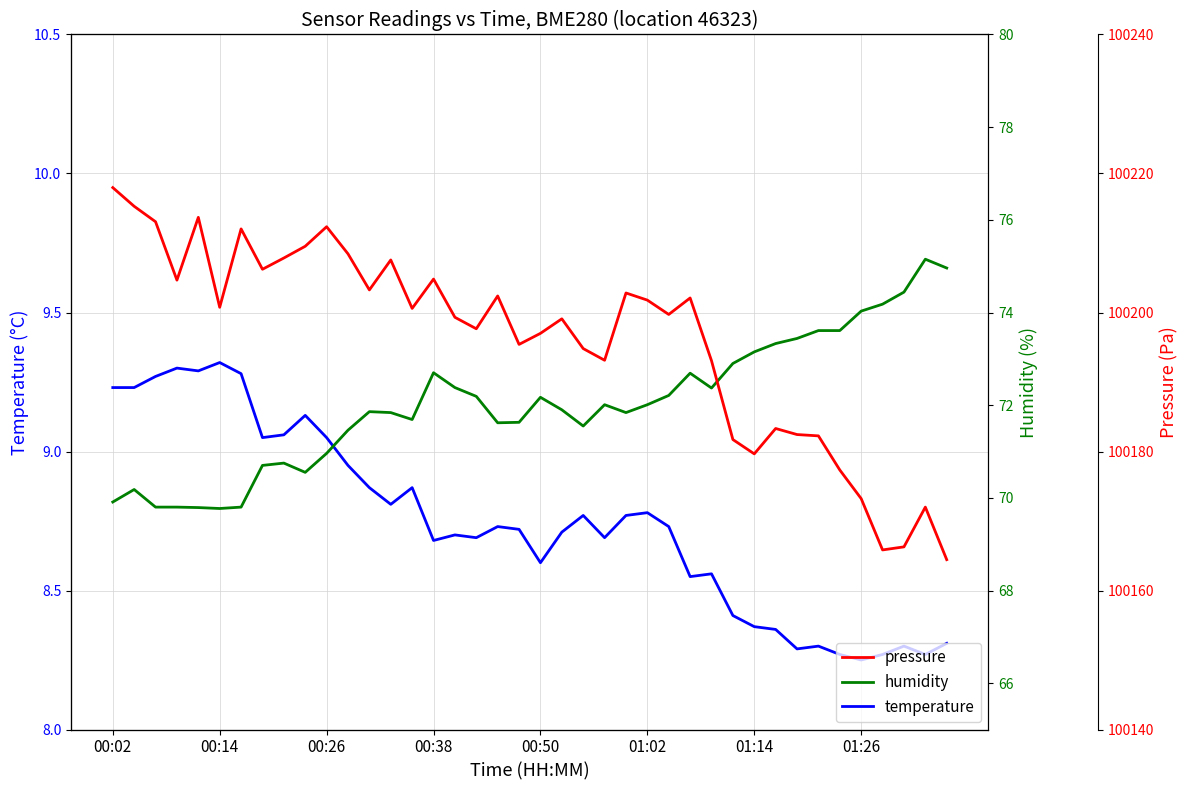

True or false: humidity and temperature cross at least once.

False